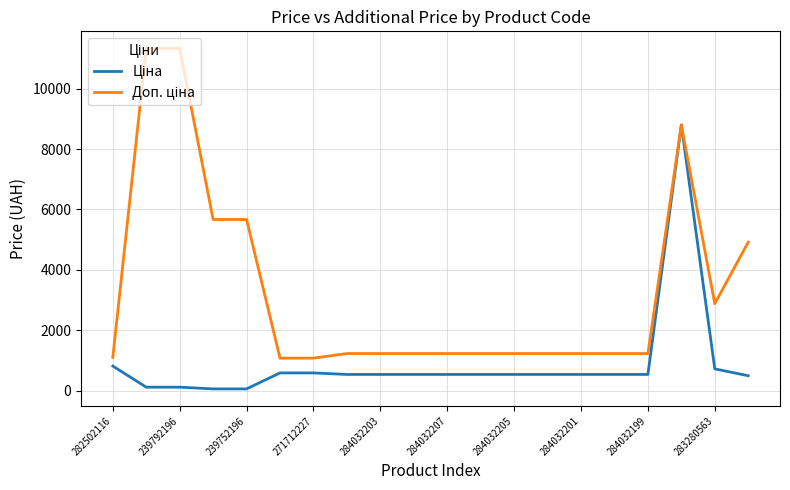

What is the maximum value shown in the chart?

11334.0